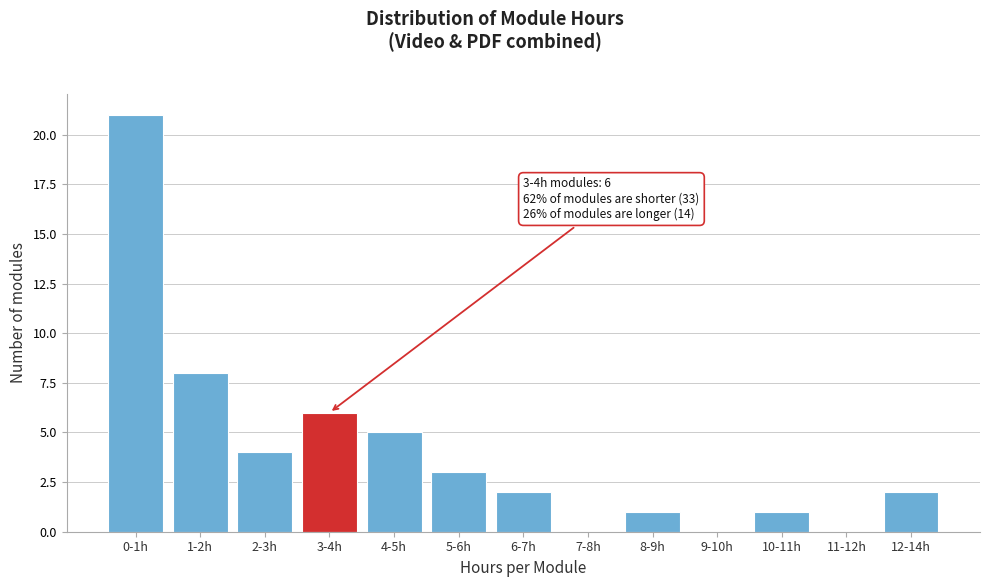

Reading left to right, what are all the values shown in this chart?

0-1h=21	1-2h=8	2-3h=4	3-4h=6	4-5h=5	5-6h=3	6-7h=2	7-8h=0	8-9h=1	9-10h=0	10-11h=1	11-12h=0	12-14h=2